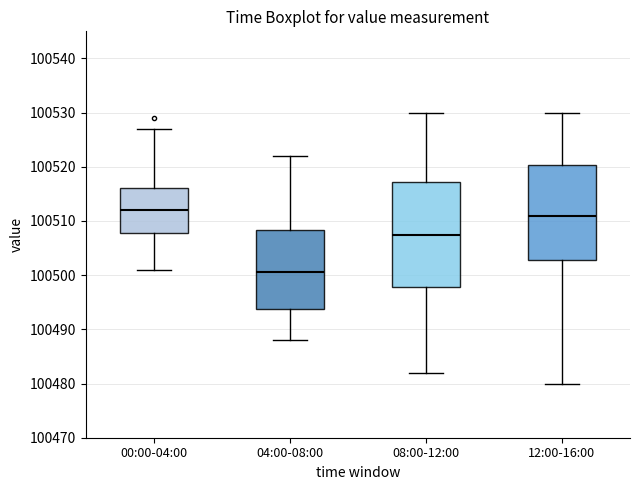

Comparing the boxes themselves (not the whiskers), which one is the tallest?

08:00-12:00